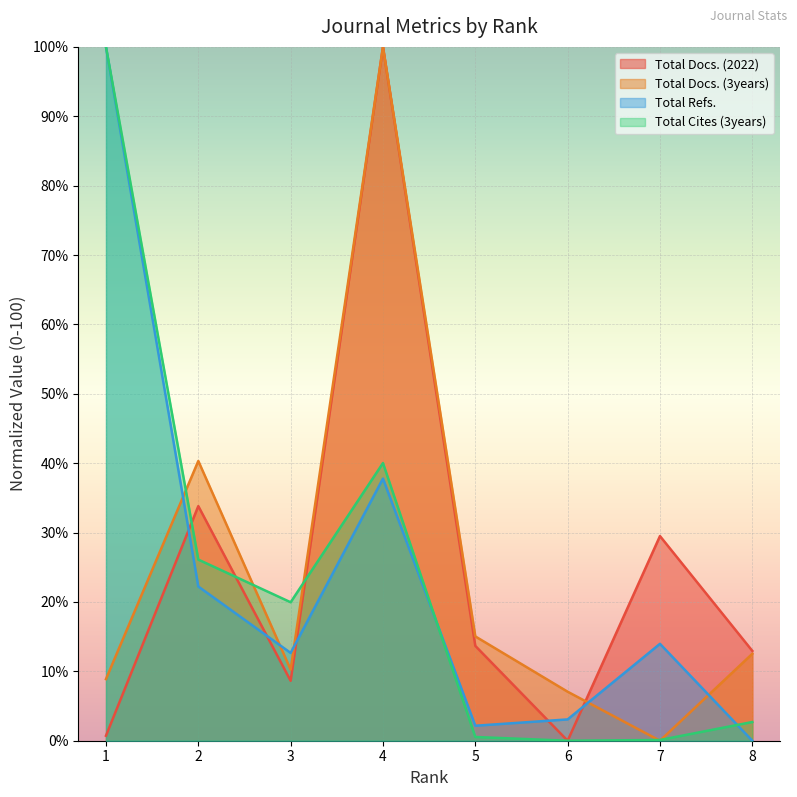

Is the value of Total Docs. (3years) at 7 greater than the value of Total Docs. (2022) at 1?

No